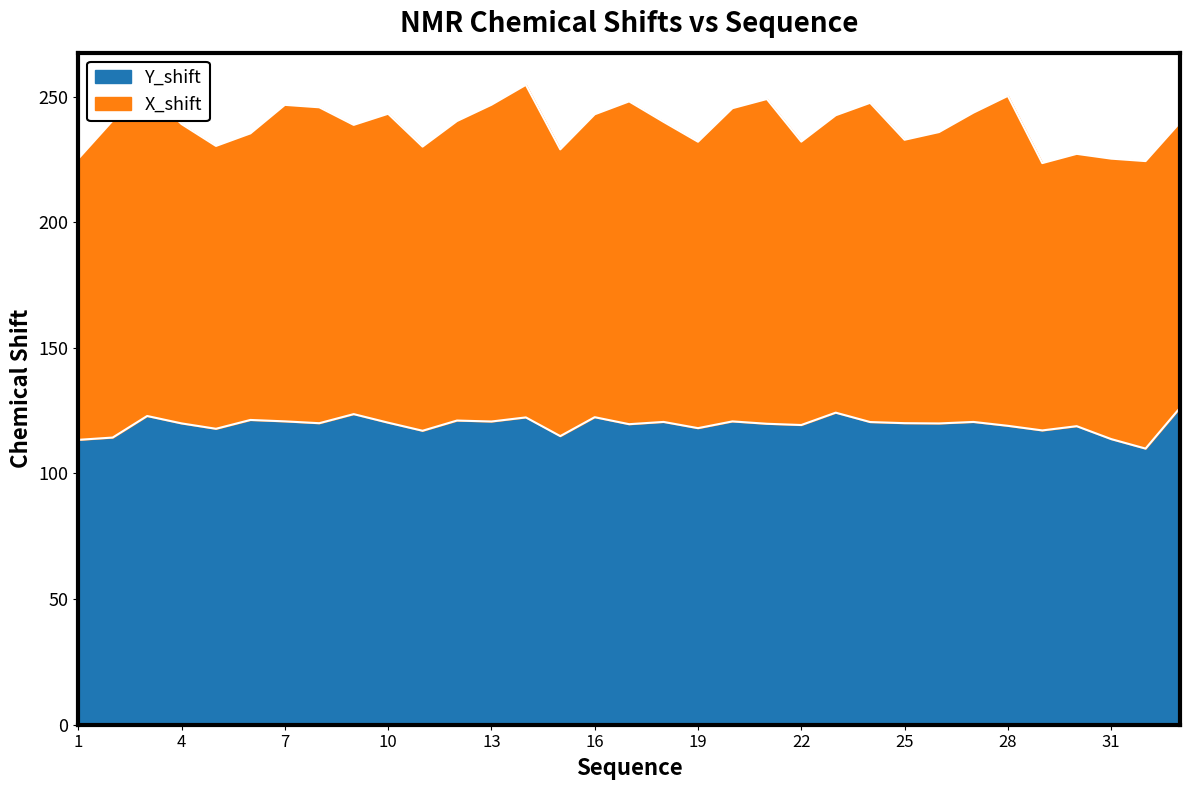

Which category has the lowest value across all series?

32